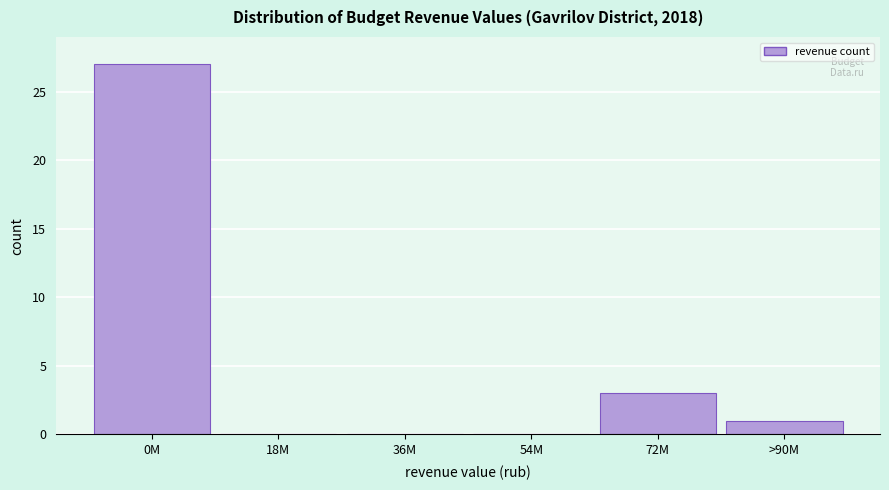

Reading left to right, transcribe all the data shown in this chart.

0M=27	18M=0	36M=0	54M=0	72M=3	>90M=1